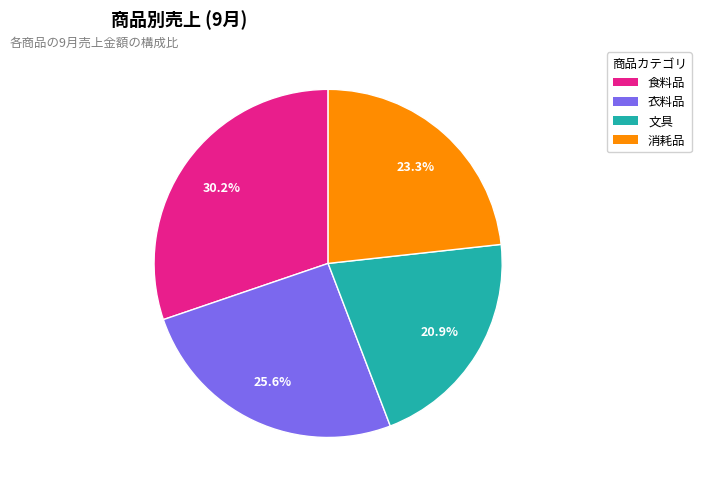

Does 消耗品 account for over 50% of the chart?

No